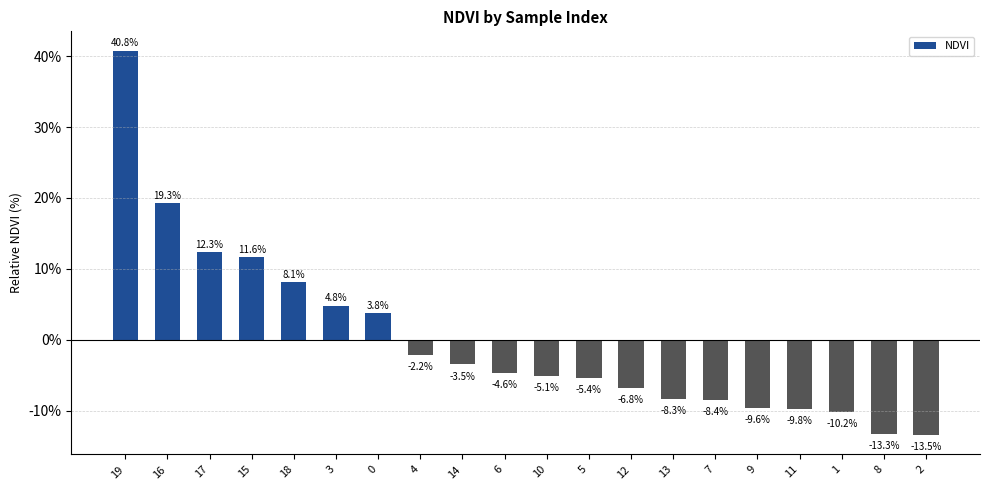

How many categories are shown in the chart?

20